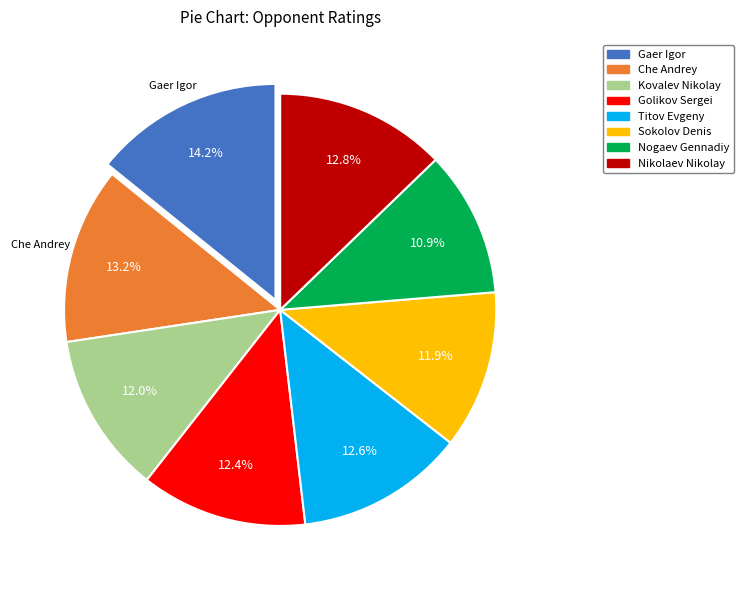

Is there any slice that represents more than half of the pie?

No